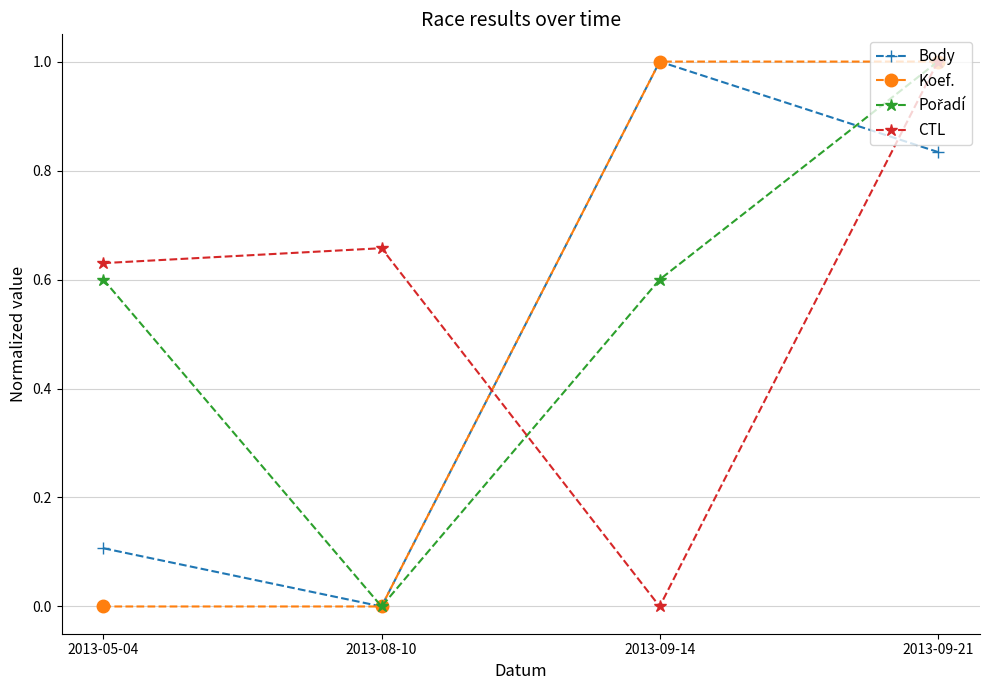

Does the chart have visible grid lines?

Yes